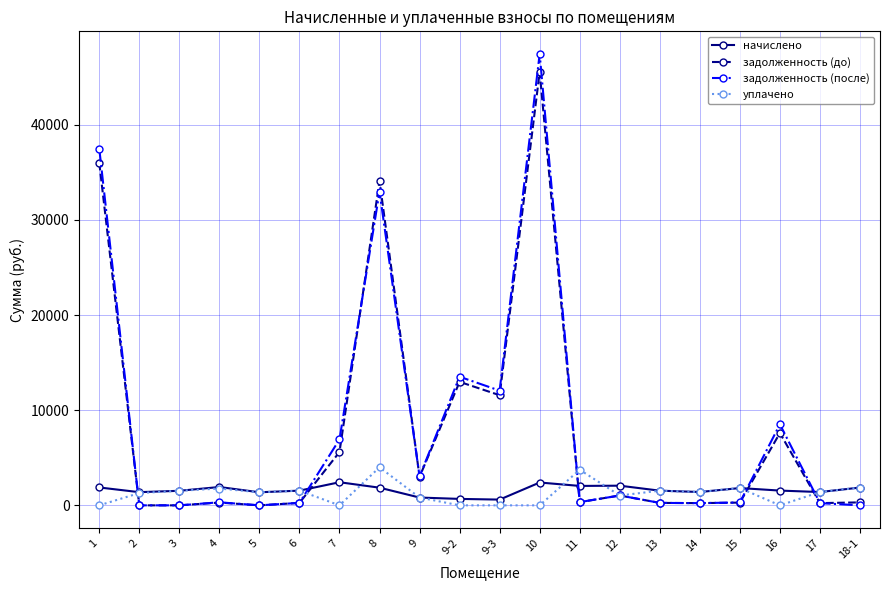

Is this an area chart (filled region under the line)?

No